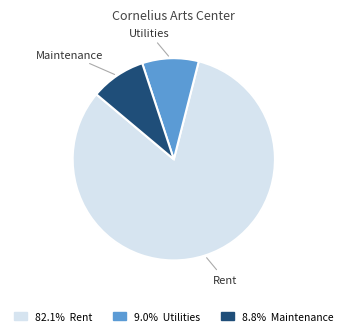

Is there any slice that represents more than half of the pie?

Yes